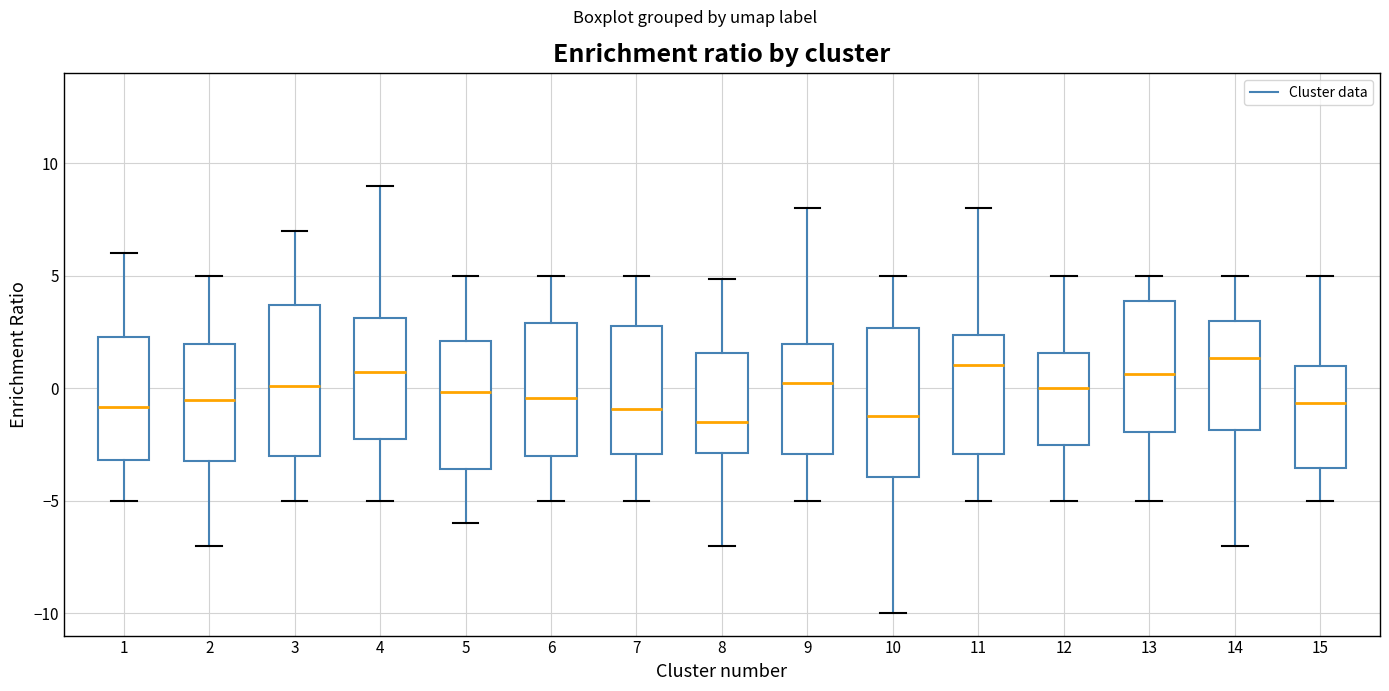

Where does the median line of the box at x = 13 sit on the y-axis? The values are not printed on the chart, so give them approximately, as read against the axis.

0.5